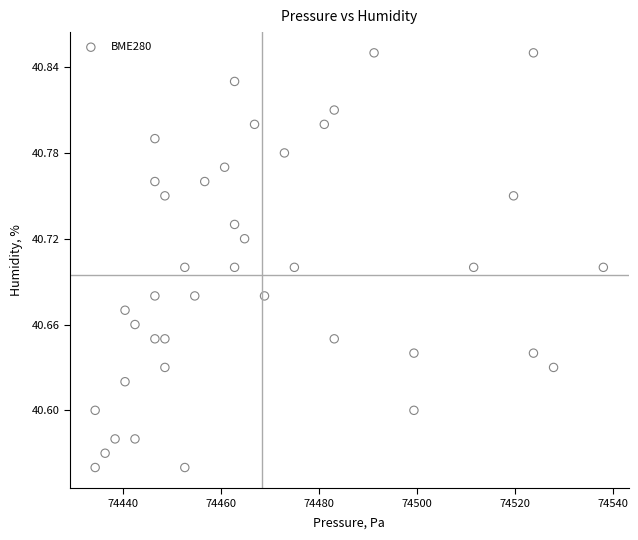

What is the range of Y values (max minus min)?

0.3